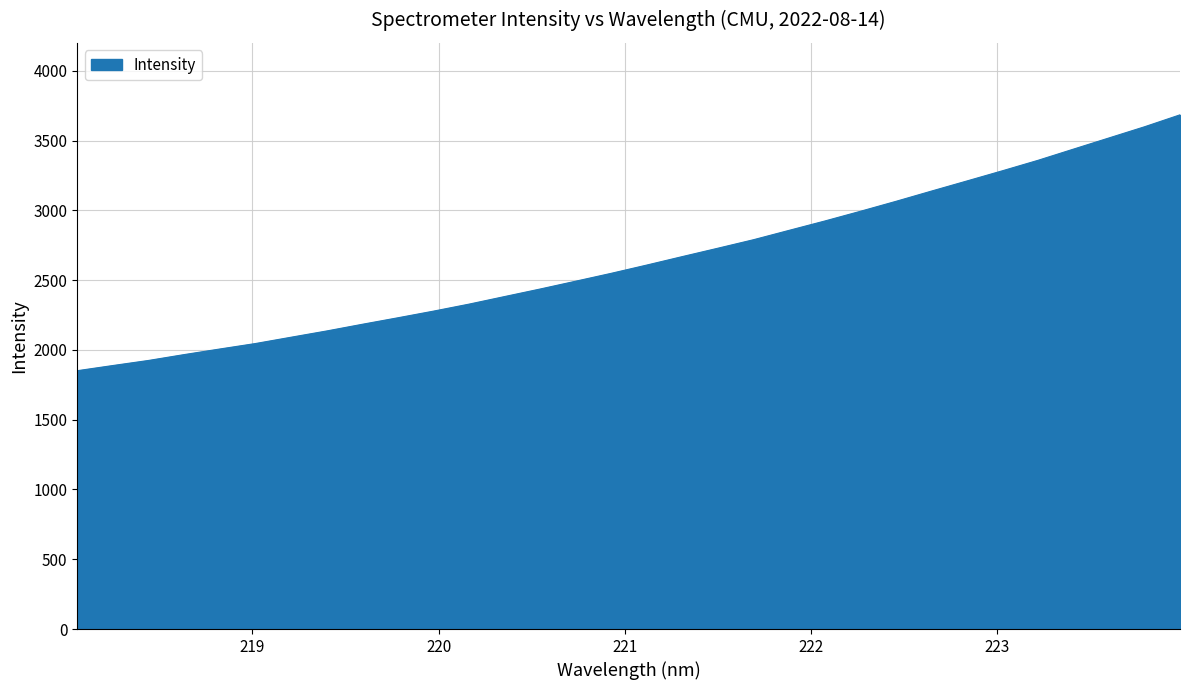

Does the chart display data point markers on the line(s)?

No